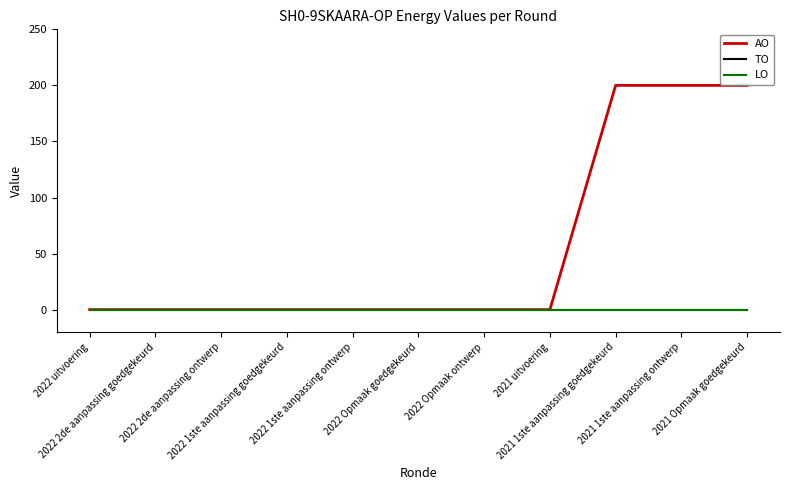

Count the AO values in the range 0 to 200.

11